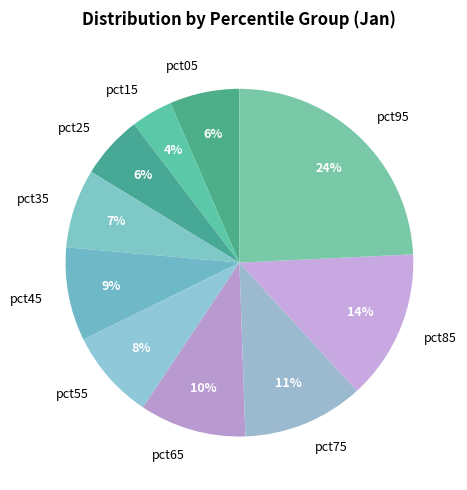

To the nearest percent, what portion does pct35 represent?

7%